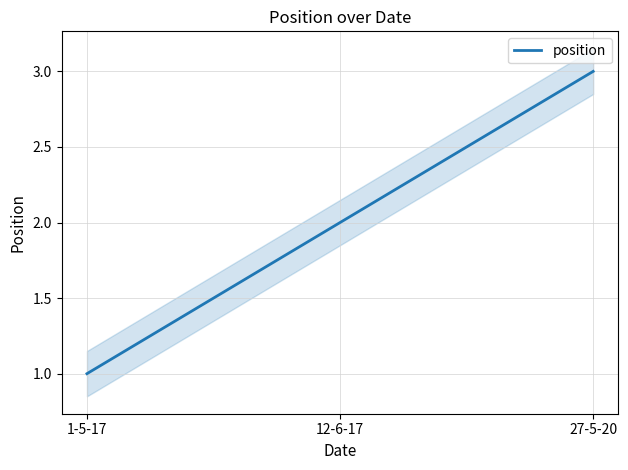

Where does the data first go above 2?

27-5-20